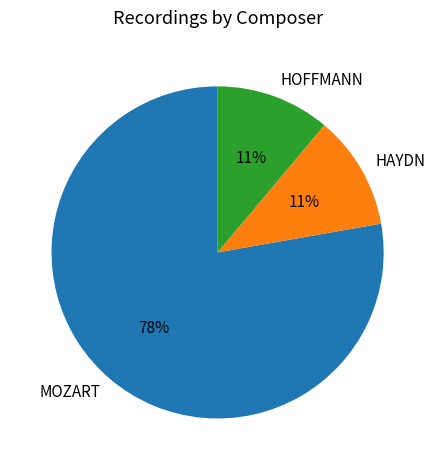

Which category has the biggest portion of the pie?

MOZART